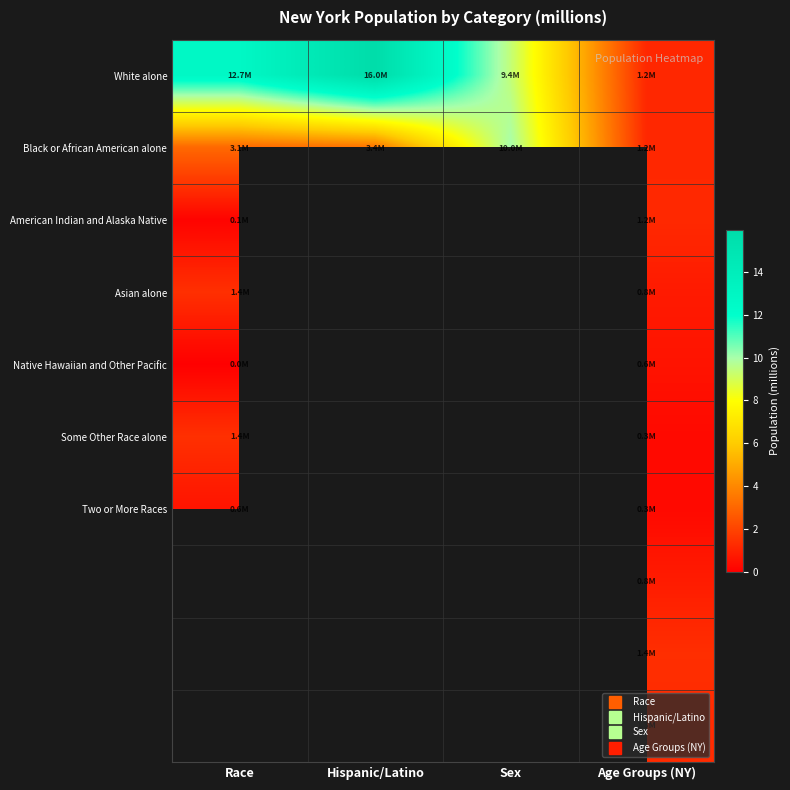

Which series has the largest total across all categories?

White alone